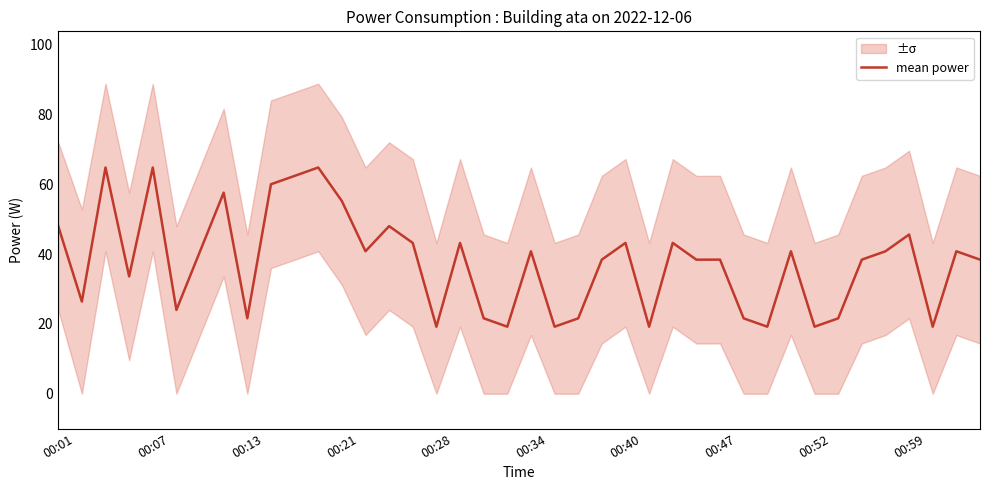

What is the minimum value for mean power?

19.2